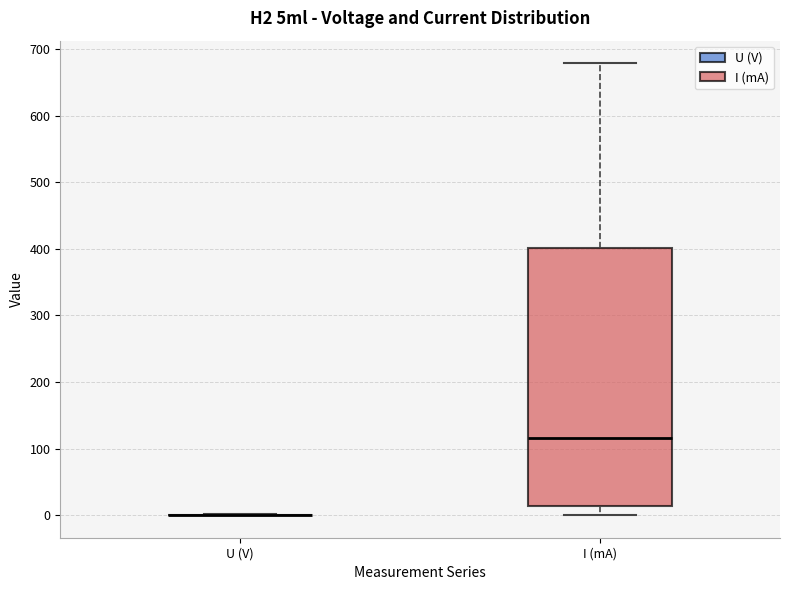

Reading left to right, read every box against the y-axis: the position of its median line, the range the box covers, and the ends of its whiskers. The values are not printed on the chart, so give them approximately, as read against the axis.

U (V): box collapsed to a line at 0, whiskers 0 to 0
I (mA): median 120, box 10 to 400, whiskers 0 to 680